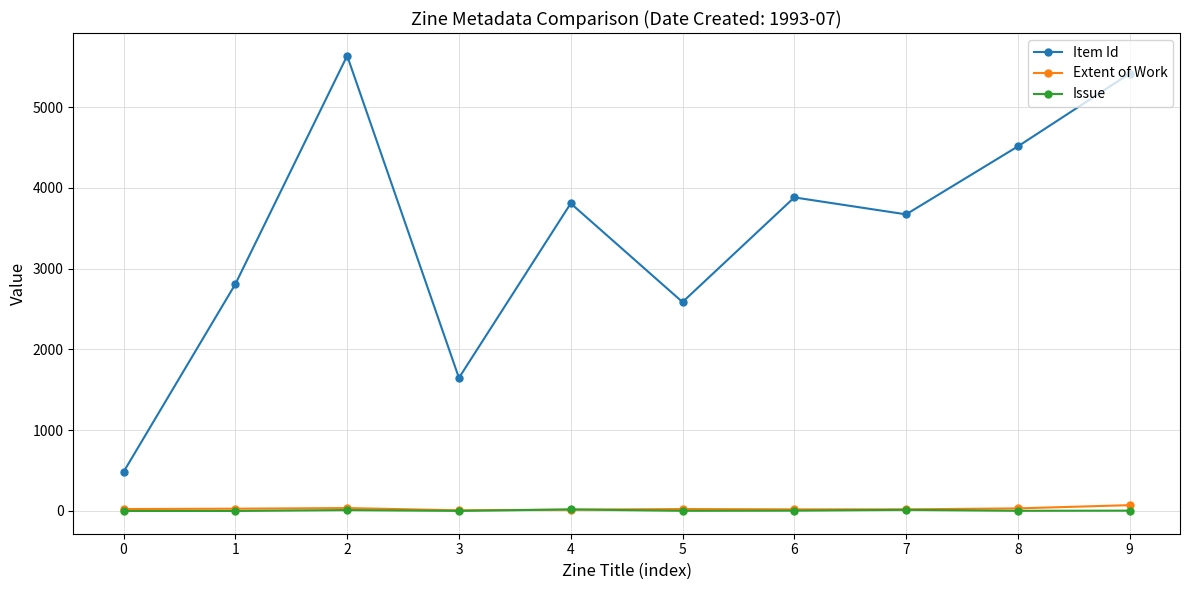

Which series has the largest total across all categories?

Item Id